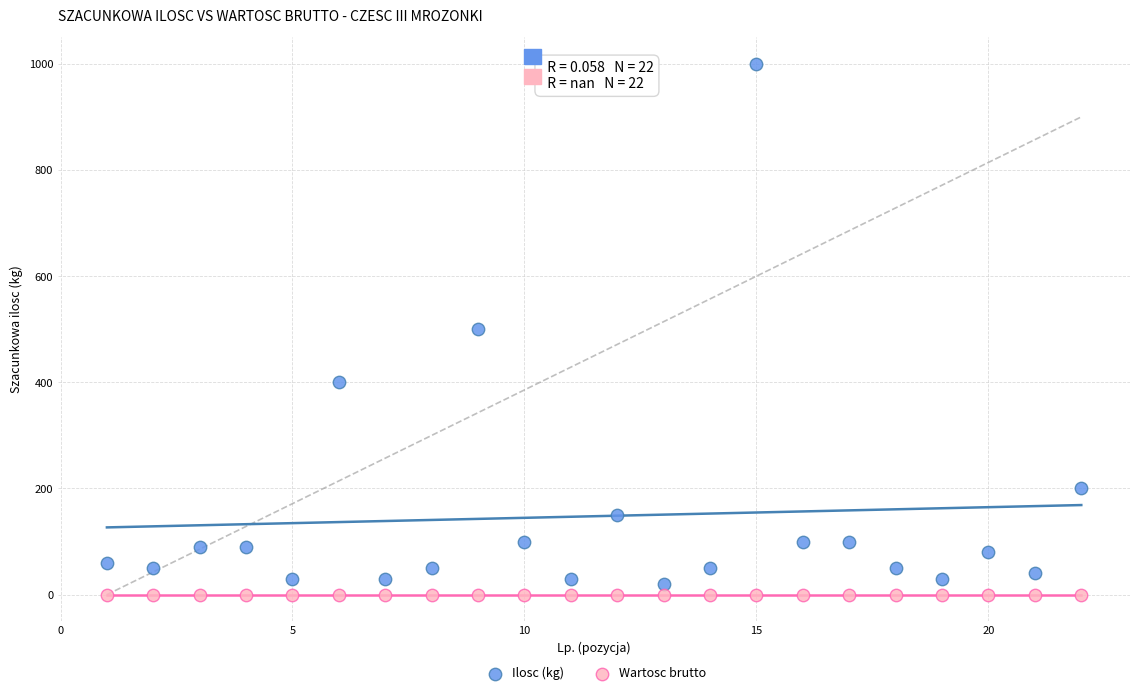

What are all the series names shown in the legend?

Ilosc (kg), Wartosc brutto